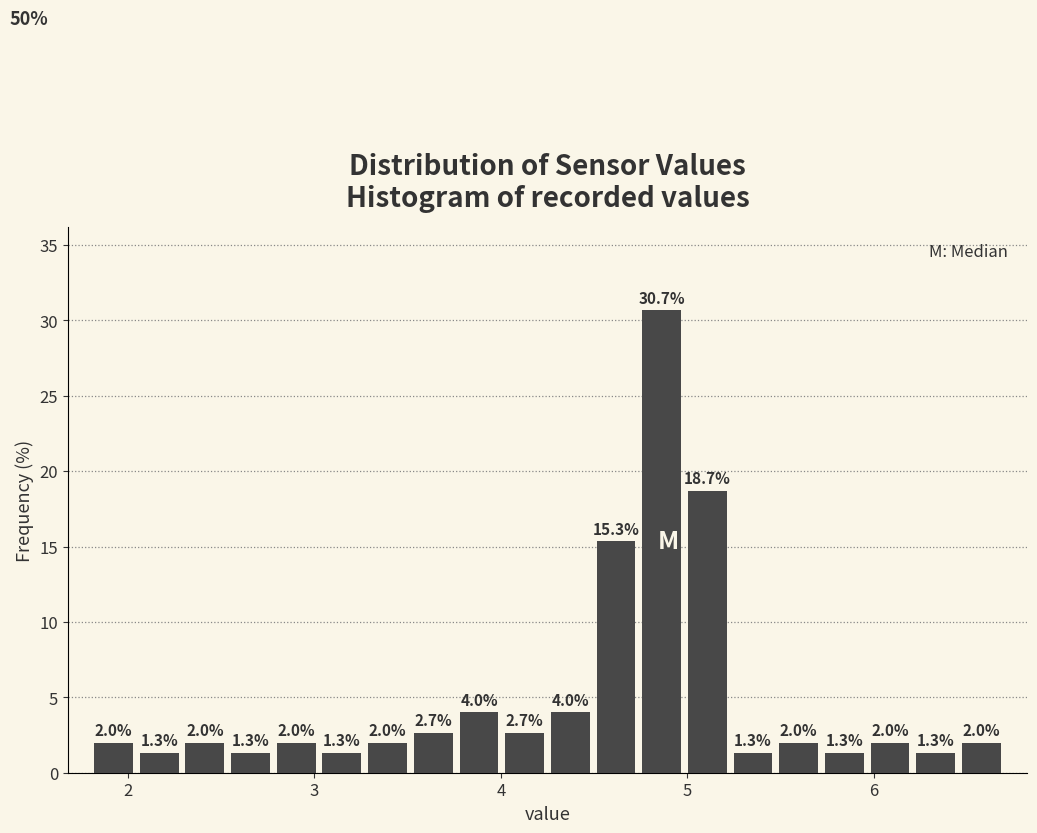

Around what value on the x-axis is the tallest bar? Give the approximate position of its centre, as read against the axis.

4.9